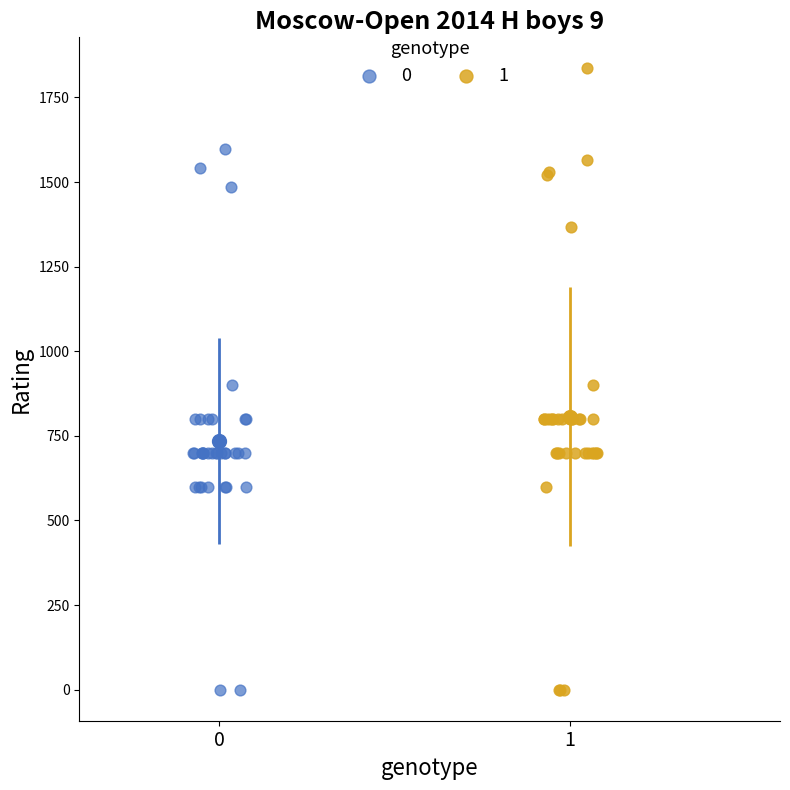

What are all the series names shown in the legend?

0, 1